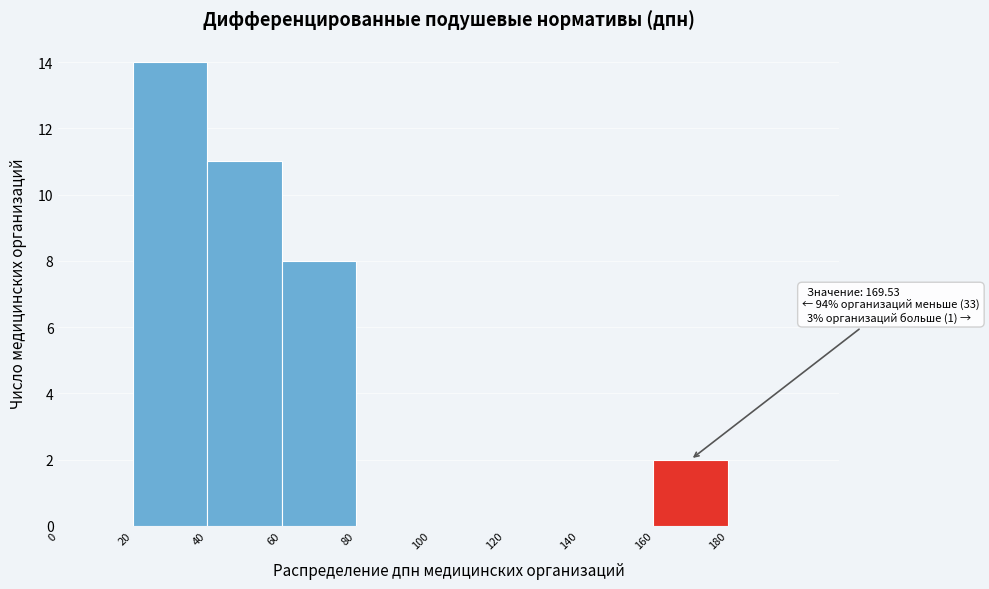

Over which range of the x-axis is the bar tallest?

20 to 40